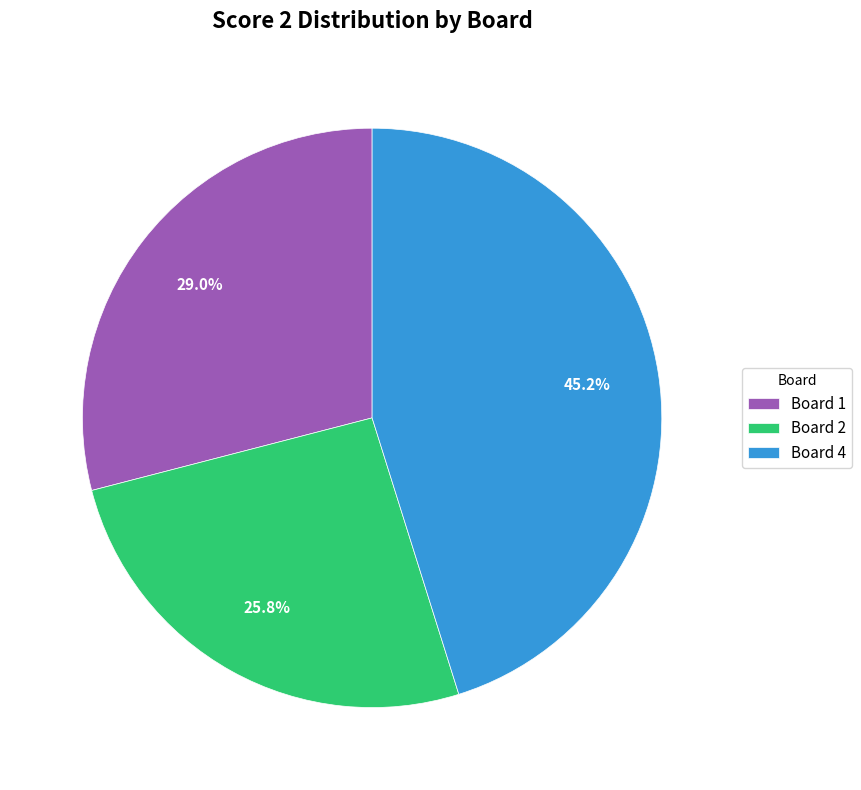

To the nearest percent, what is the combined percentage of Board 2 and Board 4?

71%